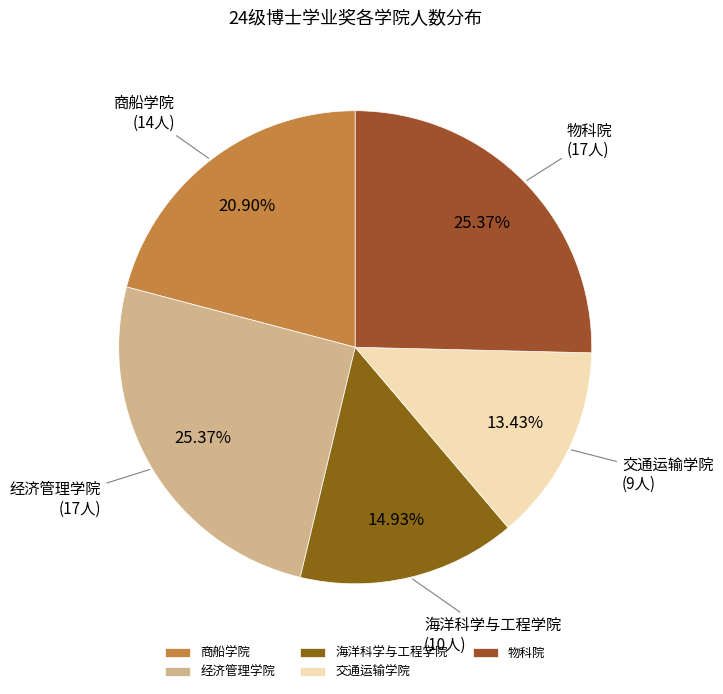

Count the number of slices in the pie.

5